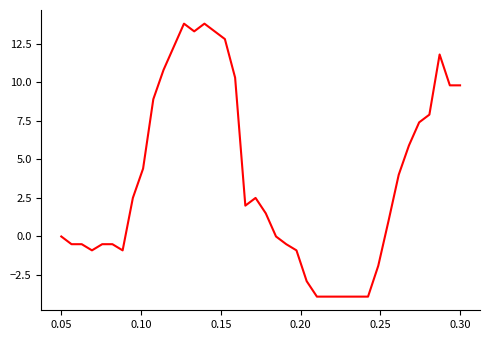

What is the difference between the maximum and second lowest values?

17.7